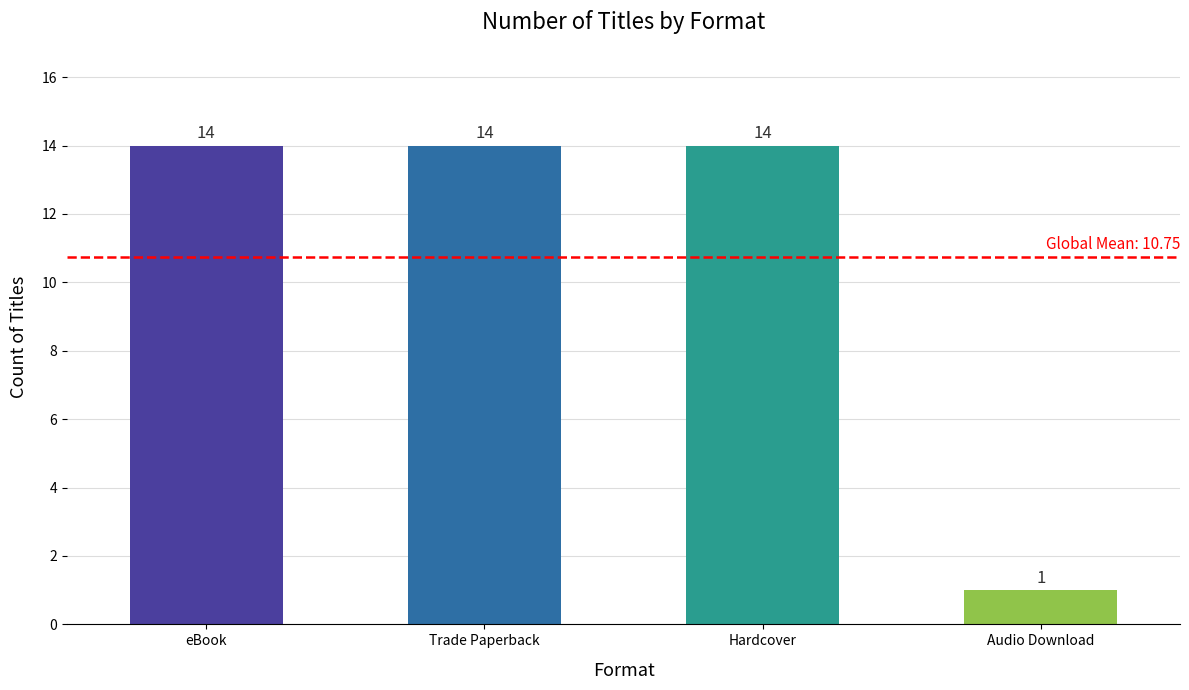

The value at Audio Download is 1. True or false?

True